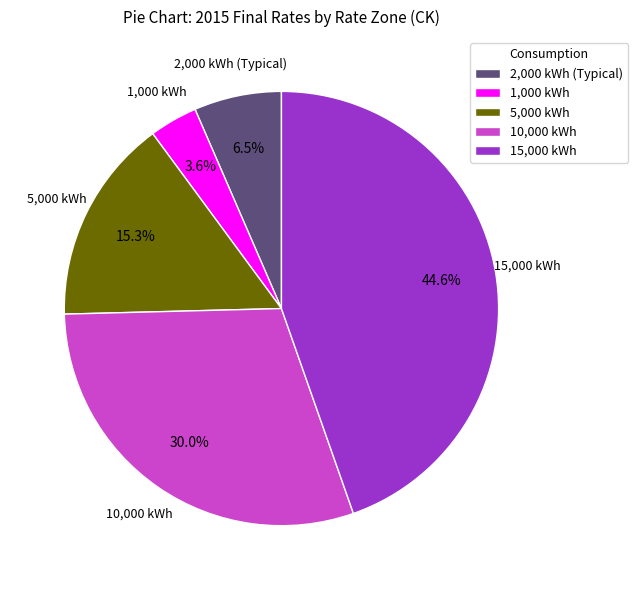

Is there a majority slice in this chart?

No